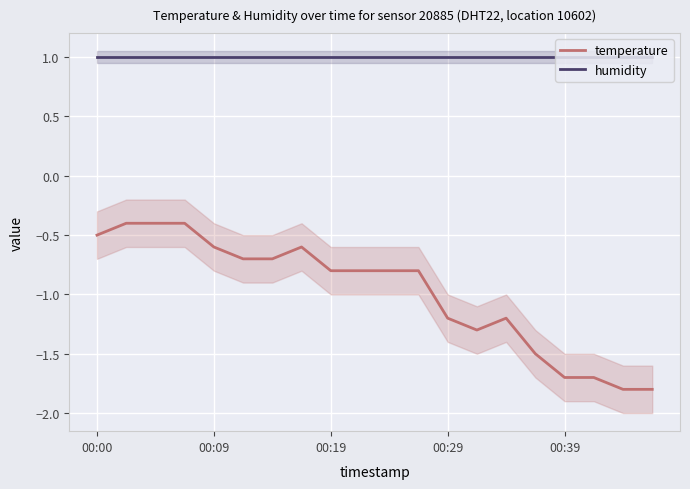

Is this an area chart (filled region under the line)?

No